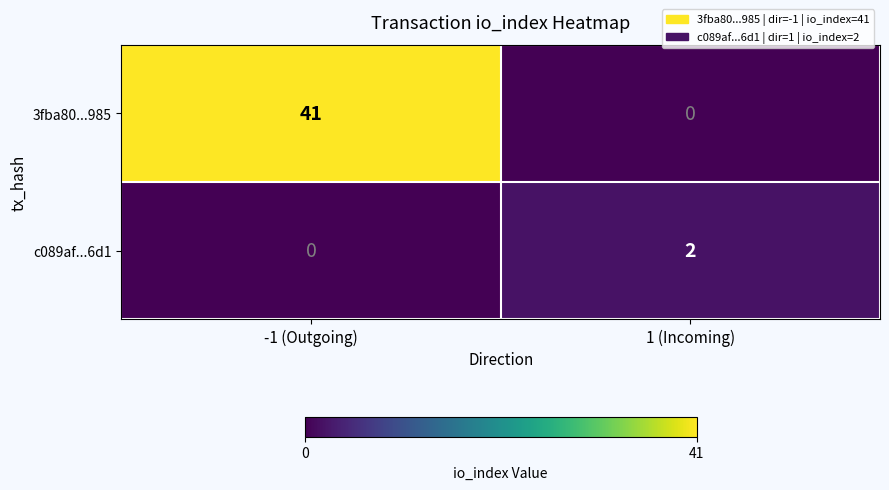

How many positive values does the c089af...6d1 series have?

1